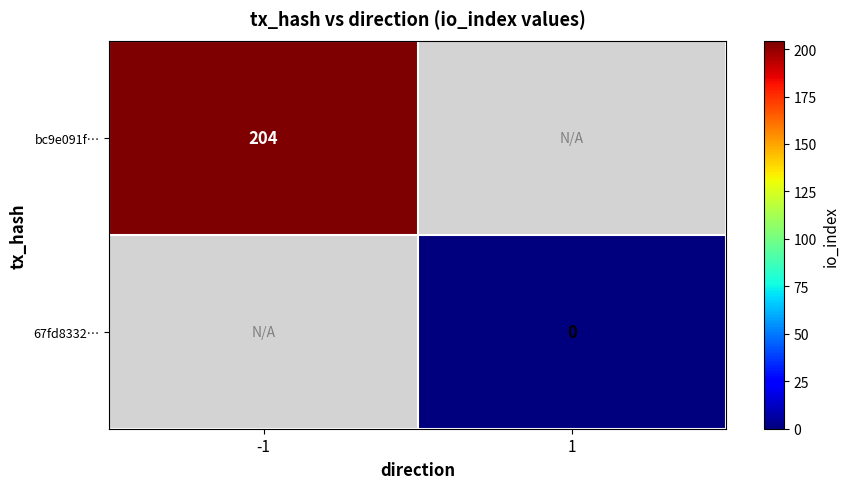

Is it true that bc9e091f… equals 47 at -1?

False